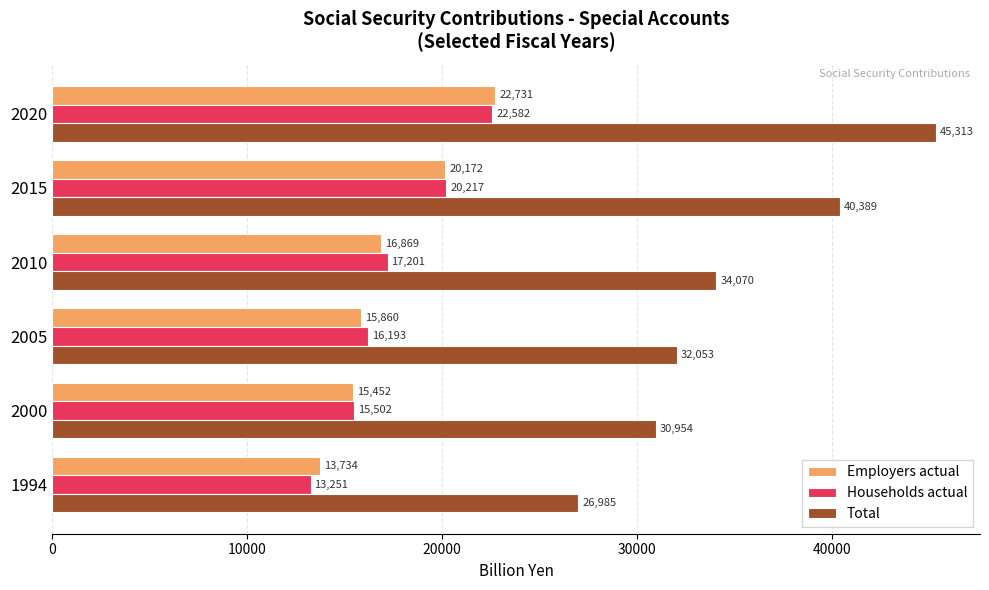

At which label is Employers actual closest to 18232?

2010